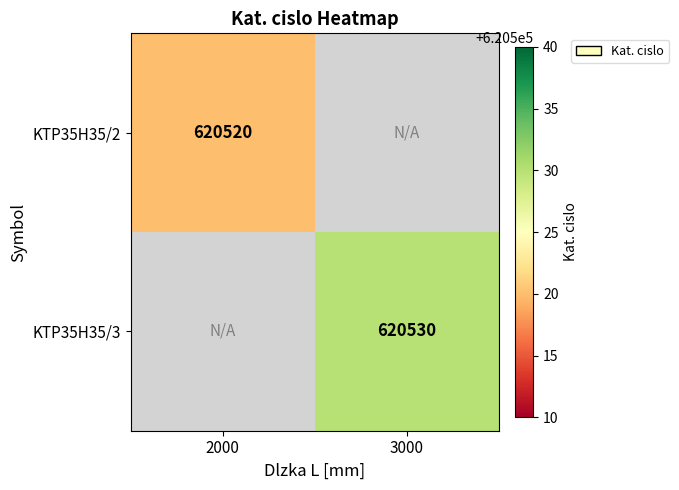

The value of KTP35H35/2 at 2000 is 172282. True or false?

False